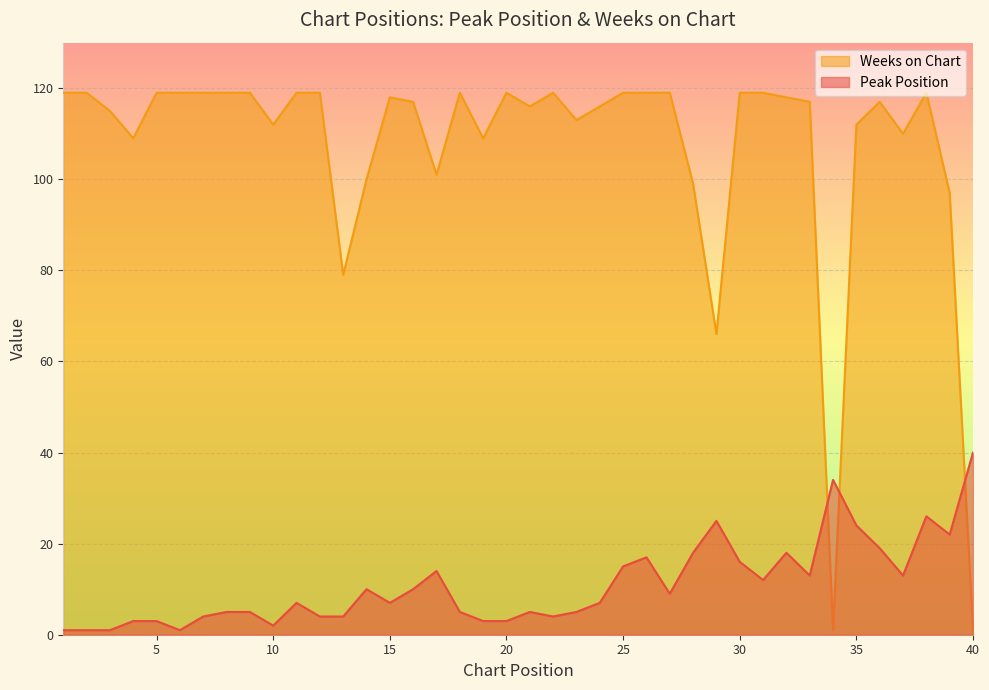

Read the Weeks on Chart value at 9, to the nearest 5.

120